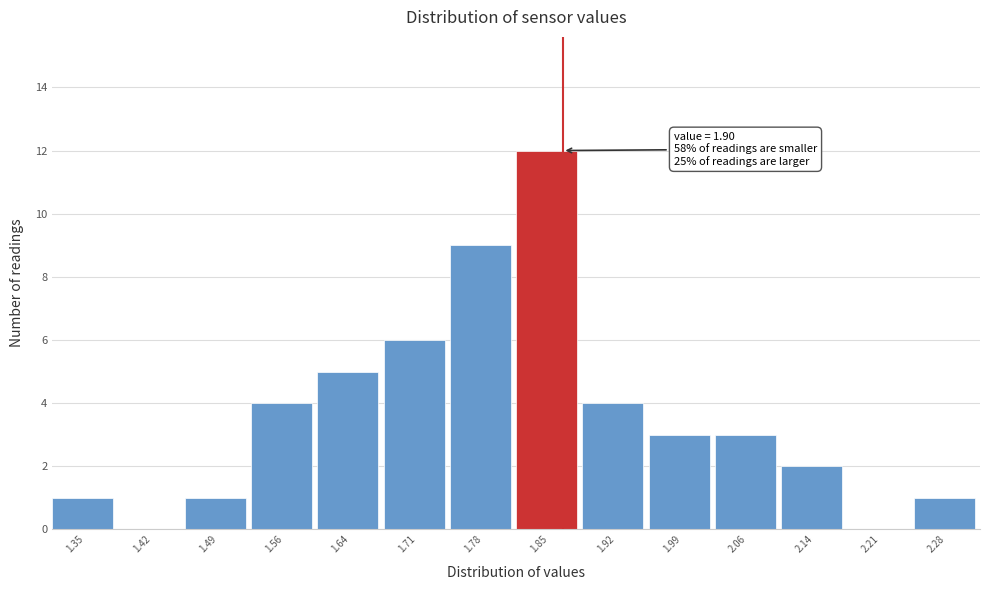

Reading left to right, transcribe all the data shown in this chart.

1.35=1	1.42=0	1.49=1	1.56=4	1.64=5	1.71=6	1.78=9	1.85=12	1.92=4	1.99=3	2.06=3	2.14=2	2.21=0	2.28=1